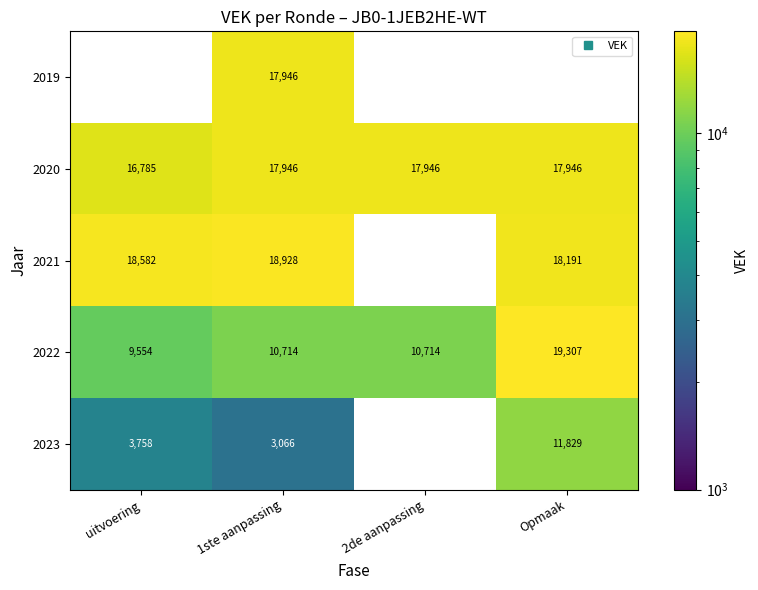

Between 1ste aanpassing and uitvoering, which is larger?

uitvoering